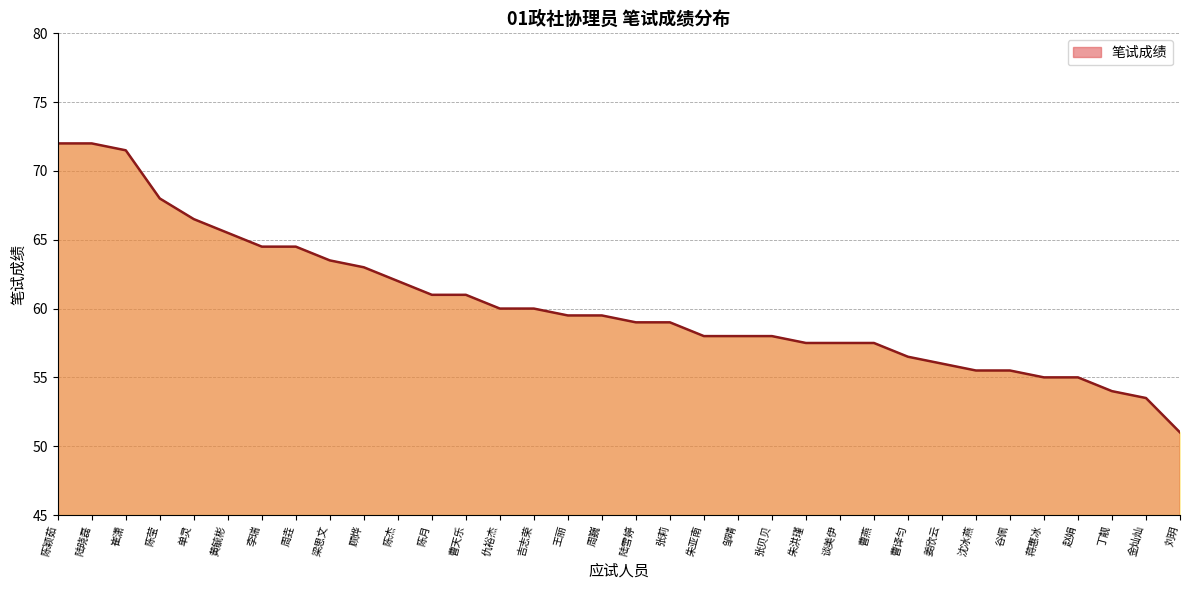

What is the difference between the values at 曹译匀 and 金灿灿?

3.0